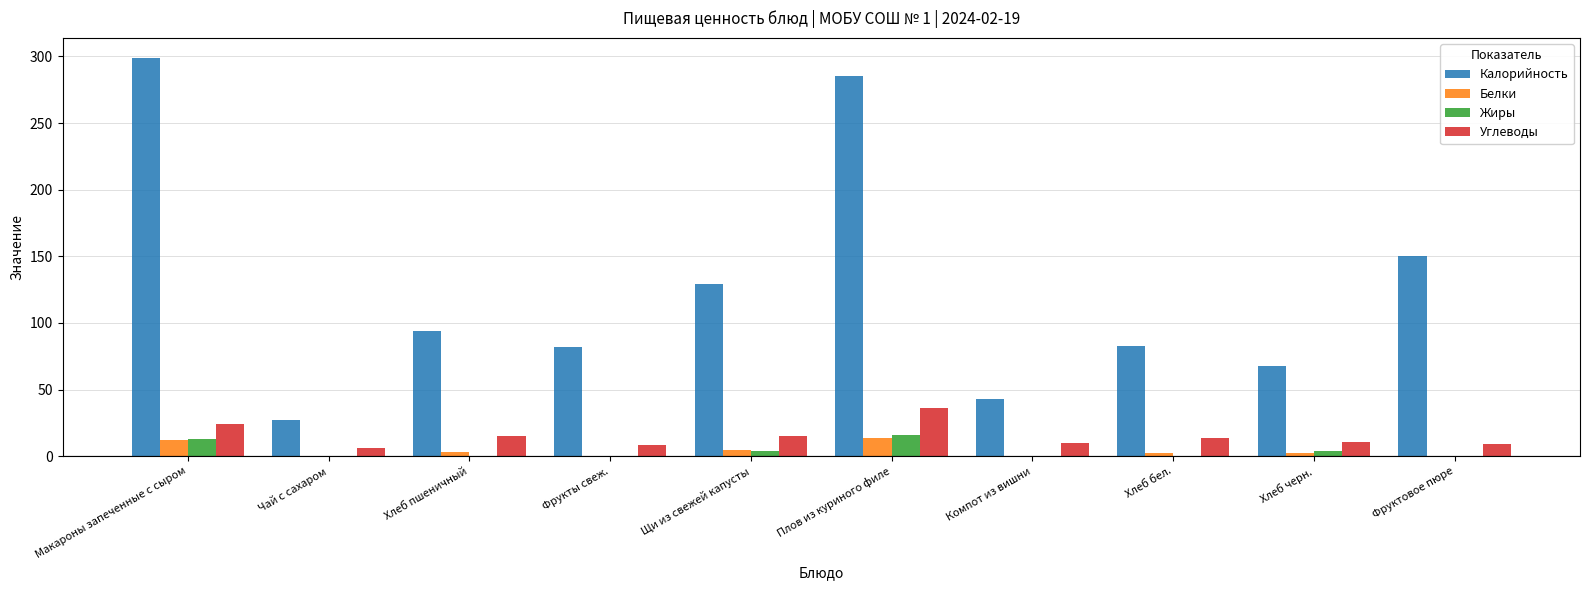

Is the value of Калорийность at Фруктовое пюре greater than the value of Жиры at Щи из свежей капусты?

Yes